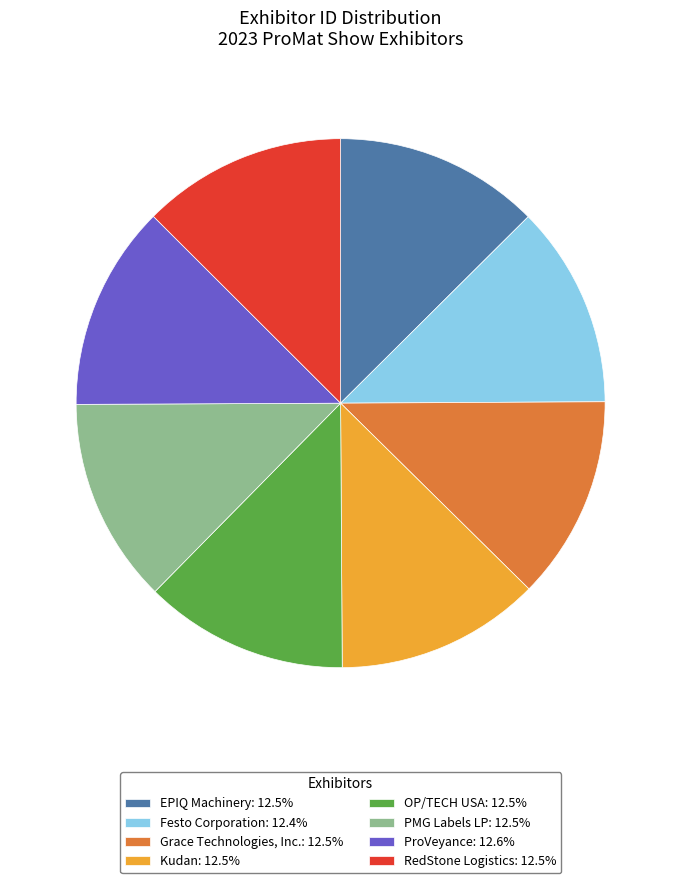

Count the number of slices in the pie.

8